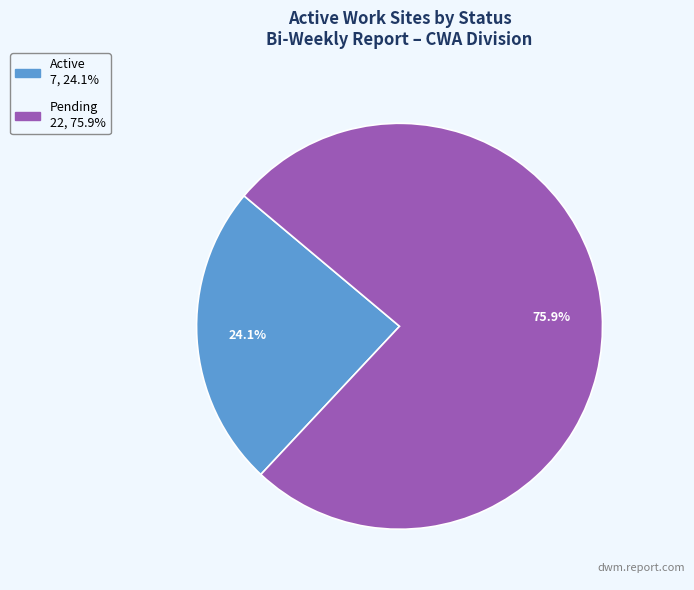

Which slice represents more than half of the pie?

Pending